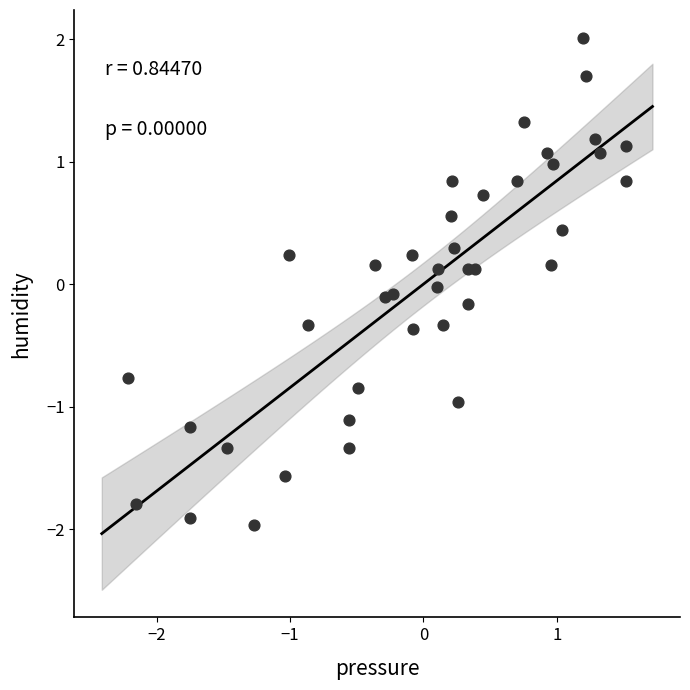

What is the range of X values (max minus min)?

3.7